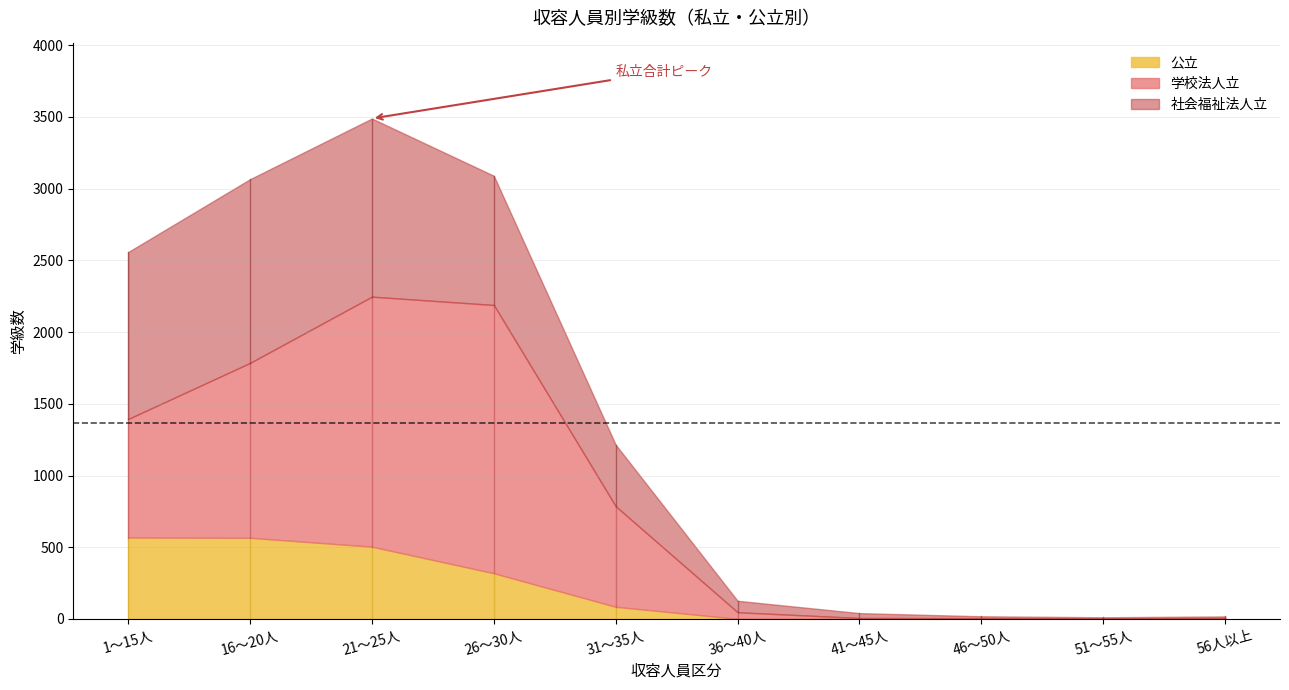

The value of 社会福祉法人立 at 51～55人 is 12. True or false?

False